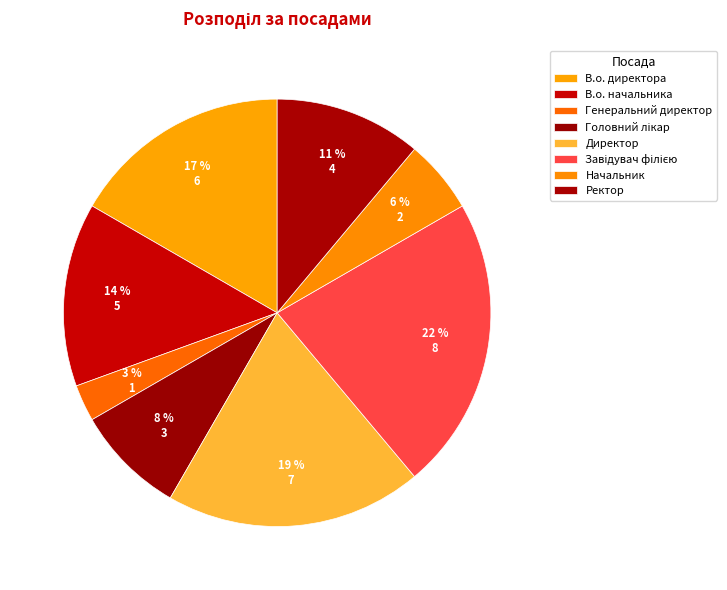

How many slices are in this pie chart?

8